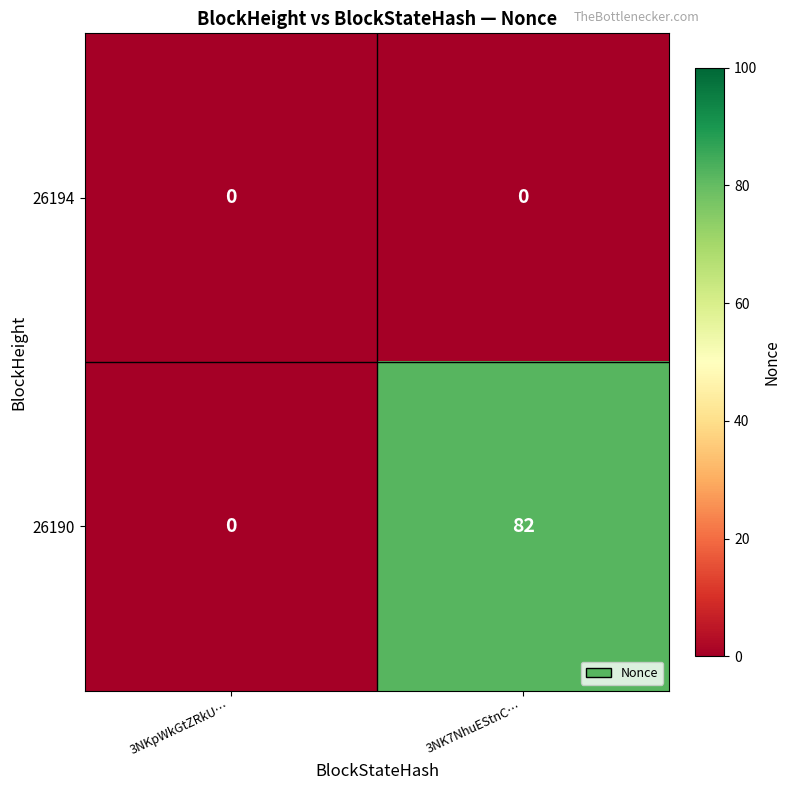

Rank the series by their maximum value, from lowest to highest.

26194, 26190